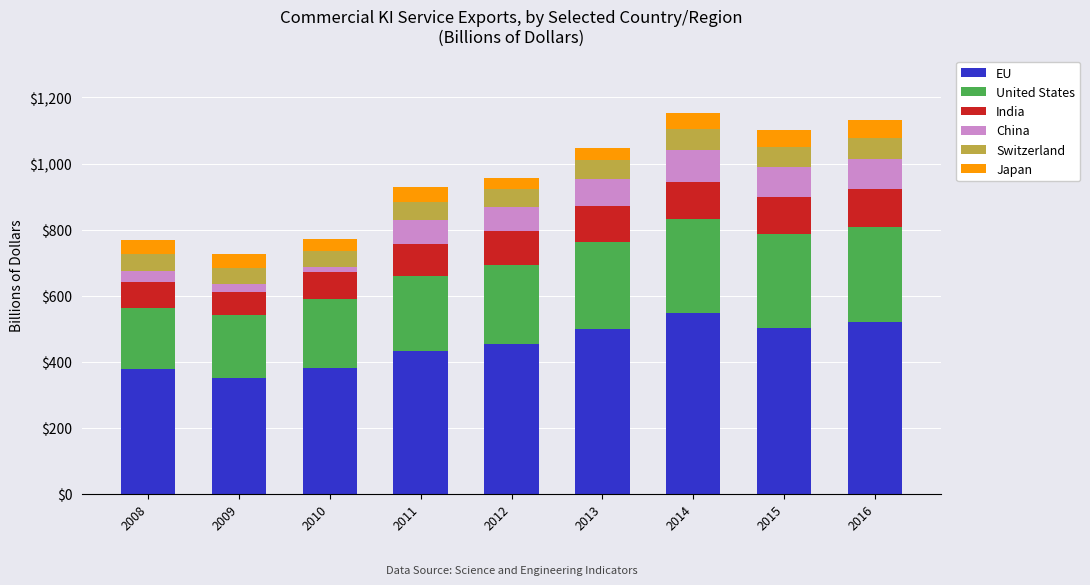

At which label does EU reach its minimum?

2009